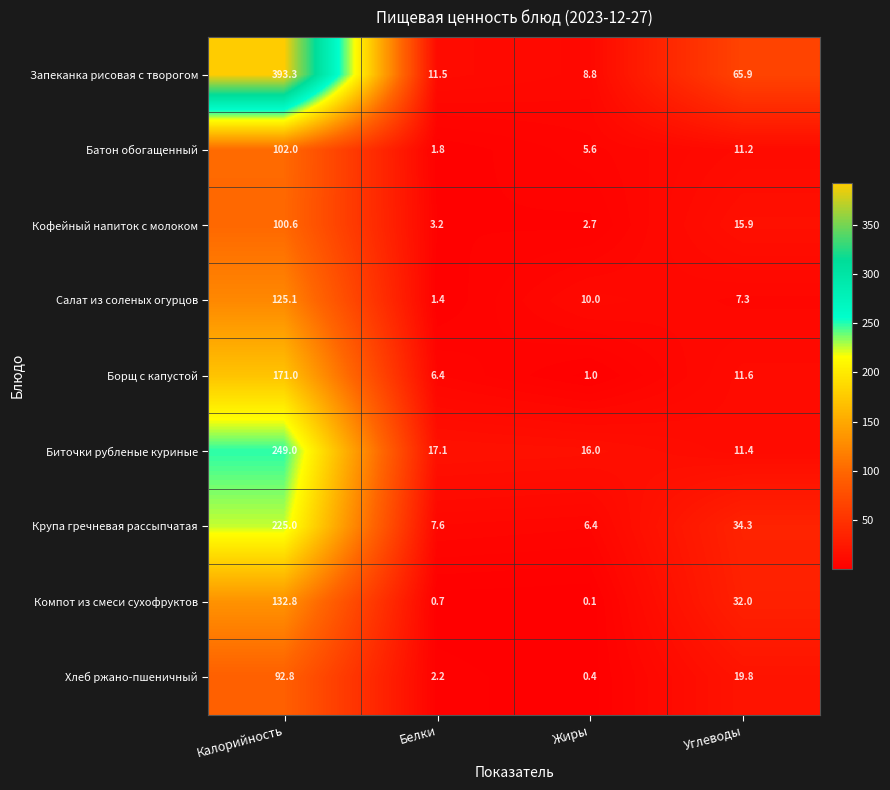

What is the sum of all Кофейный напиток с молоком values?

122.4